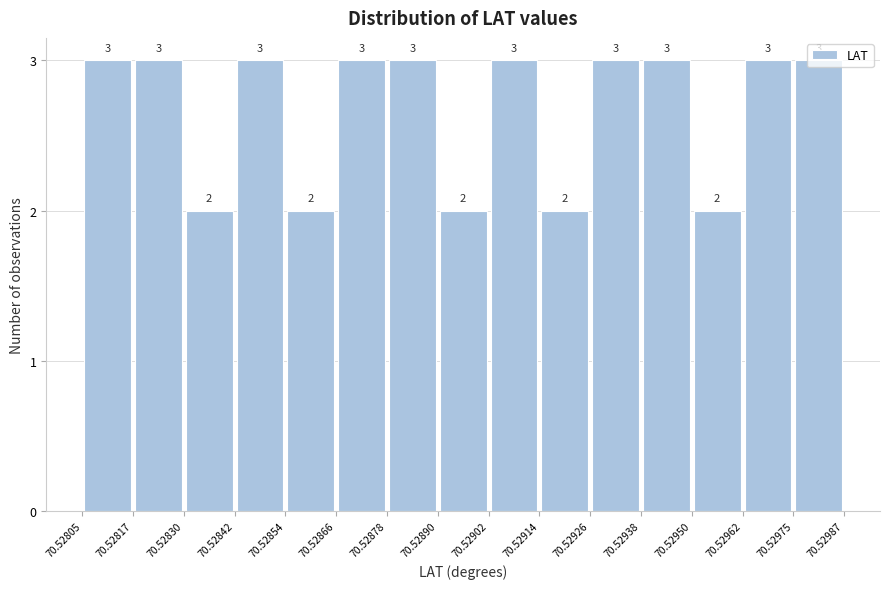

Reading left to right, transcribe this chart: for each bar, give the range it covers on the x-axis and its height.

70.52805 to 70.52817: 3
70.52817 to 70.52830: 3
70.52830 to 70.52842: 2
70.52842 to 70.52854: 3
70.52854 to 70.52866: 2
70.52866 to 70.52878: 3
70.52878 to 70.52890: 3
70.52890 to 70.52902: 2
70.52902 to 70.52914: 3
70.52914 to 70.52926: 2
70.52926 to 70.52938: 3
70.52938 to 70.52950: 3
70.52950 to 70.52962: 2
70.52962 to 70.52975: 3
70.52975 to 70.52987: 3